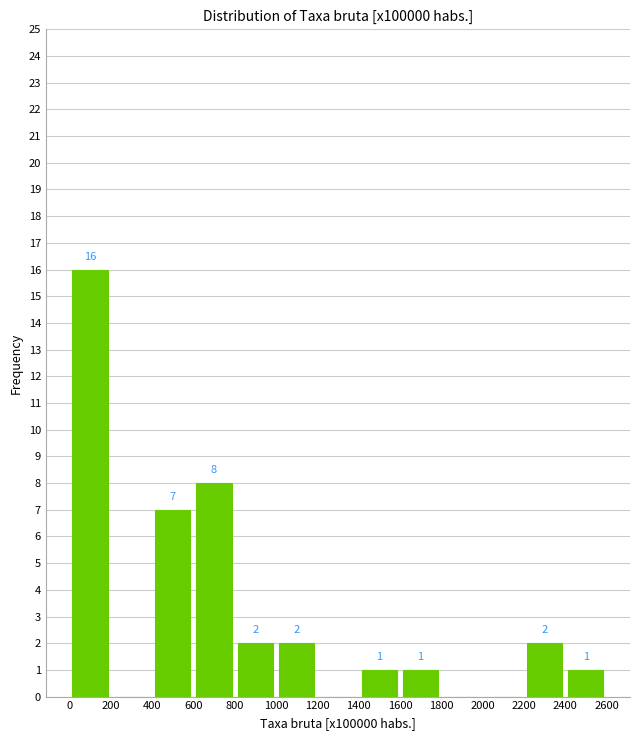

Which range on the x-axis has the tallest bar?

0 to 200